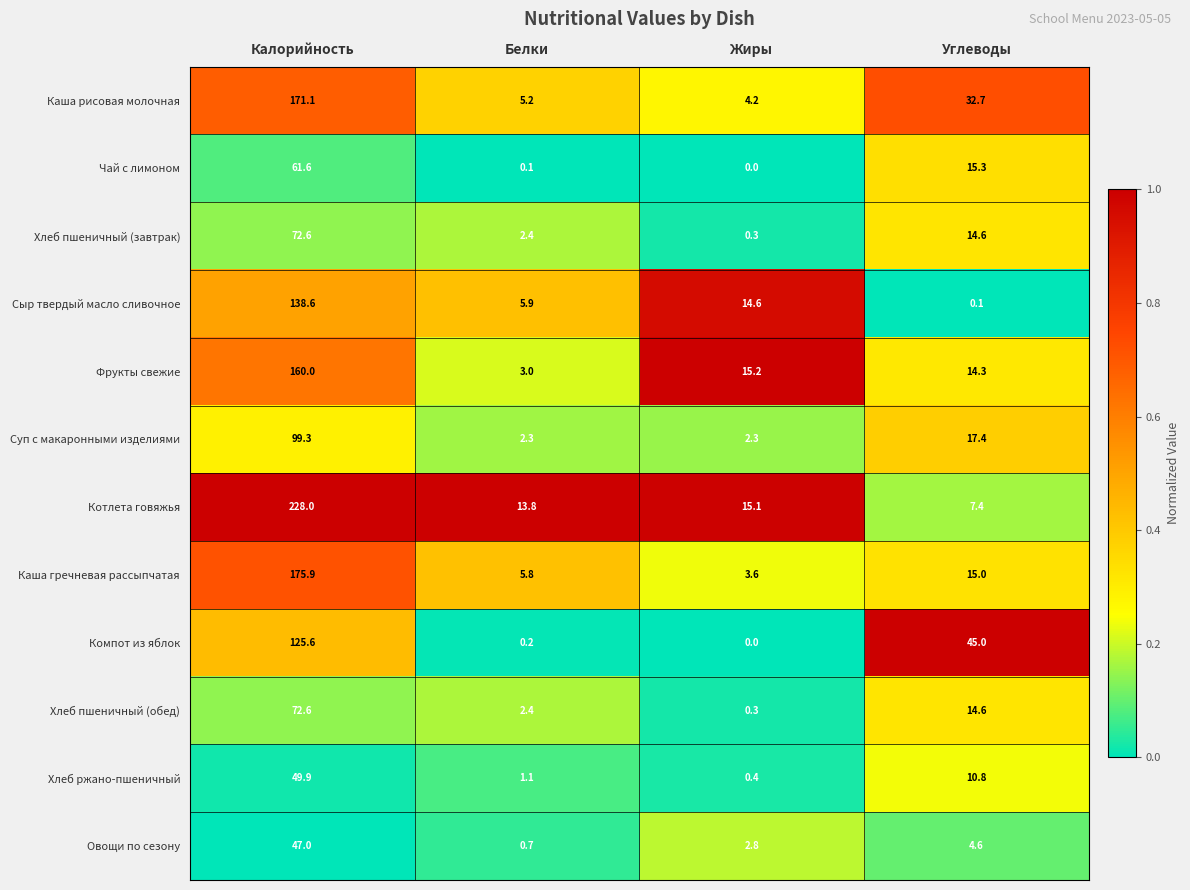

Is it true that Сыр твердый масло сливочное equals 8.3 at Белки?

False